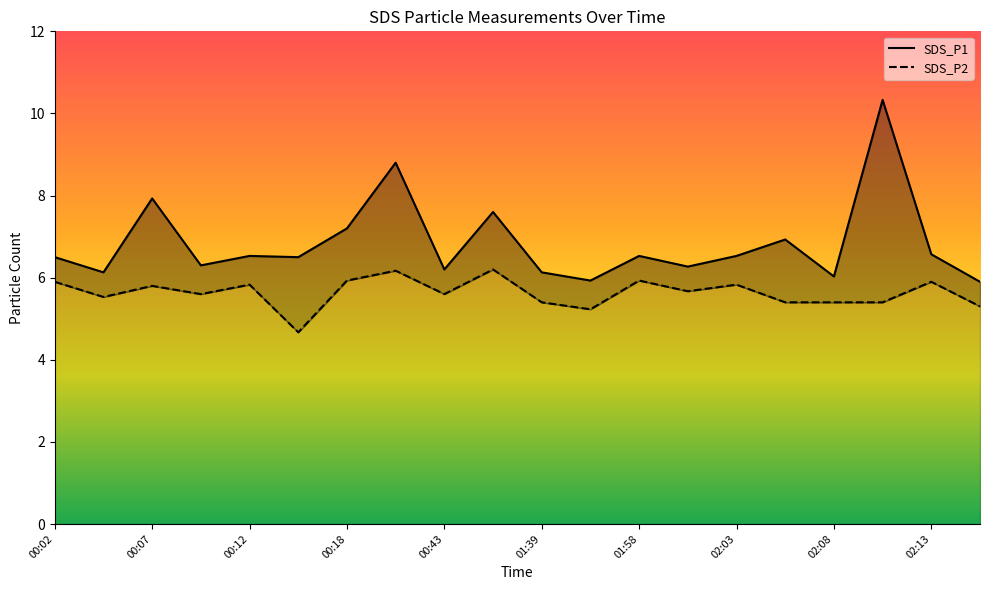

What is the value of the SDS_P1 point at the 11th from the left?

6.1